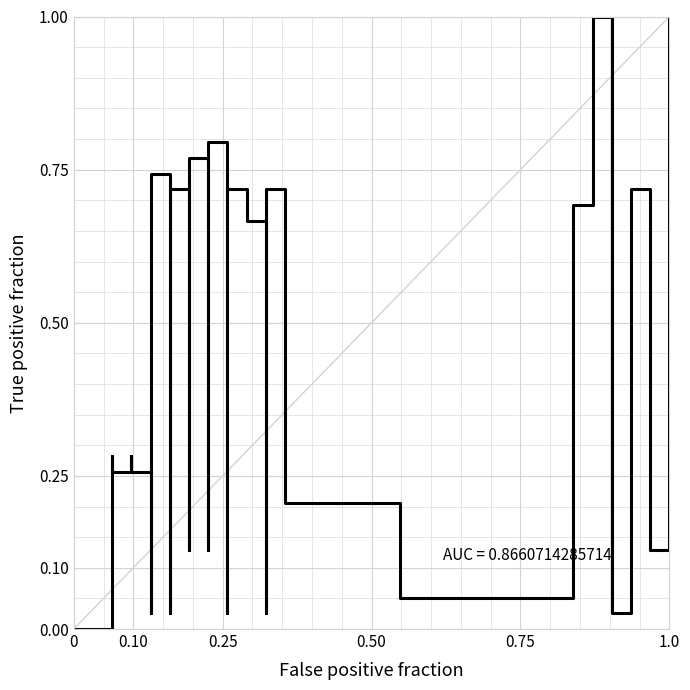

What is the difference between the maximum and second lowest values?

1.0